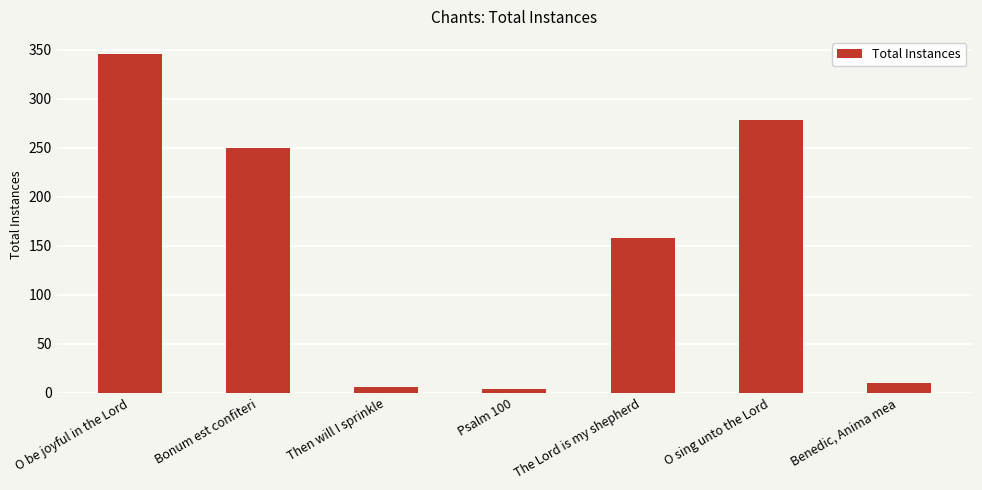

What position from the left is Then will I sprinkle?

3